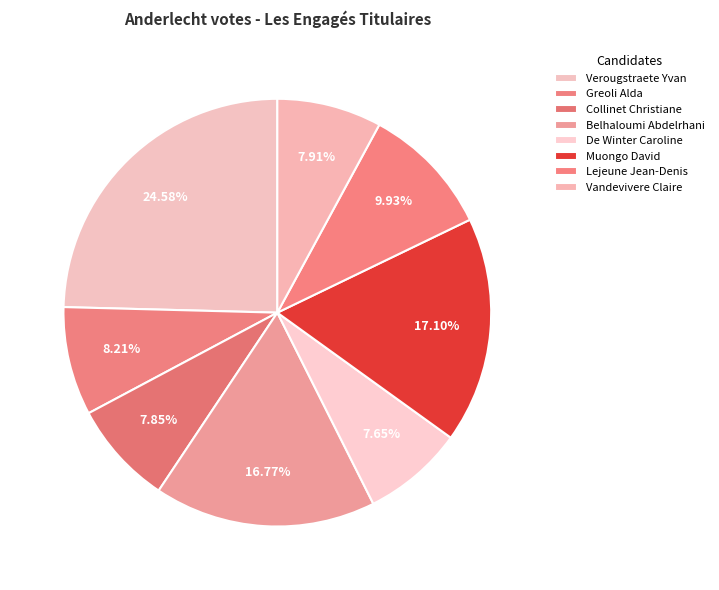

What is the change in value from Verougstraete Yvan to De Winter Caroline?

-520